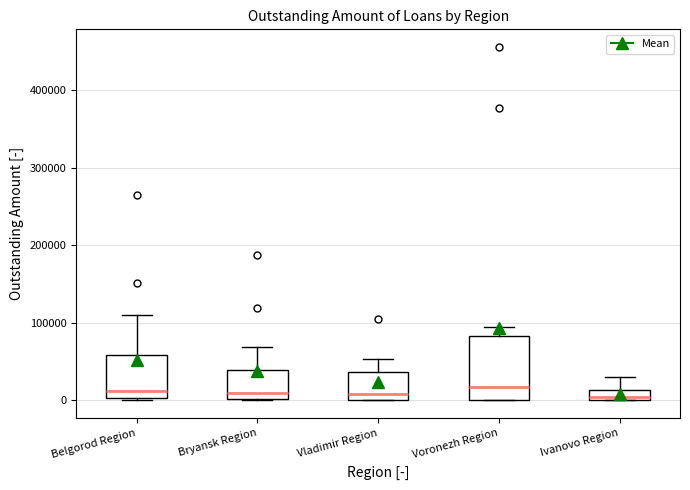

Where does the upper whisker of the box for Voronezh Region end on the y-axis? The values are not printed on the chart, so give them approximately, as read against the axis.

90000